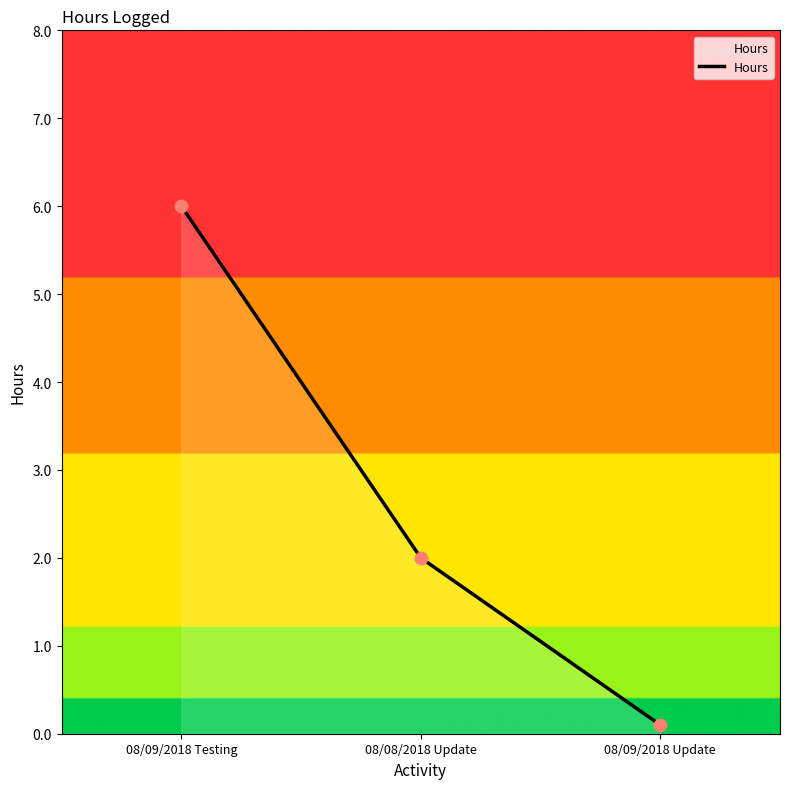

Approximately how many times larger is the value at 08/09/2018 Update compared to 08/08/2018 Update?

0.1